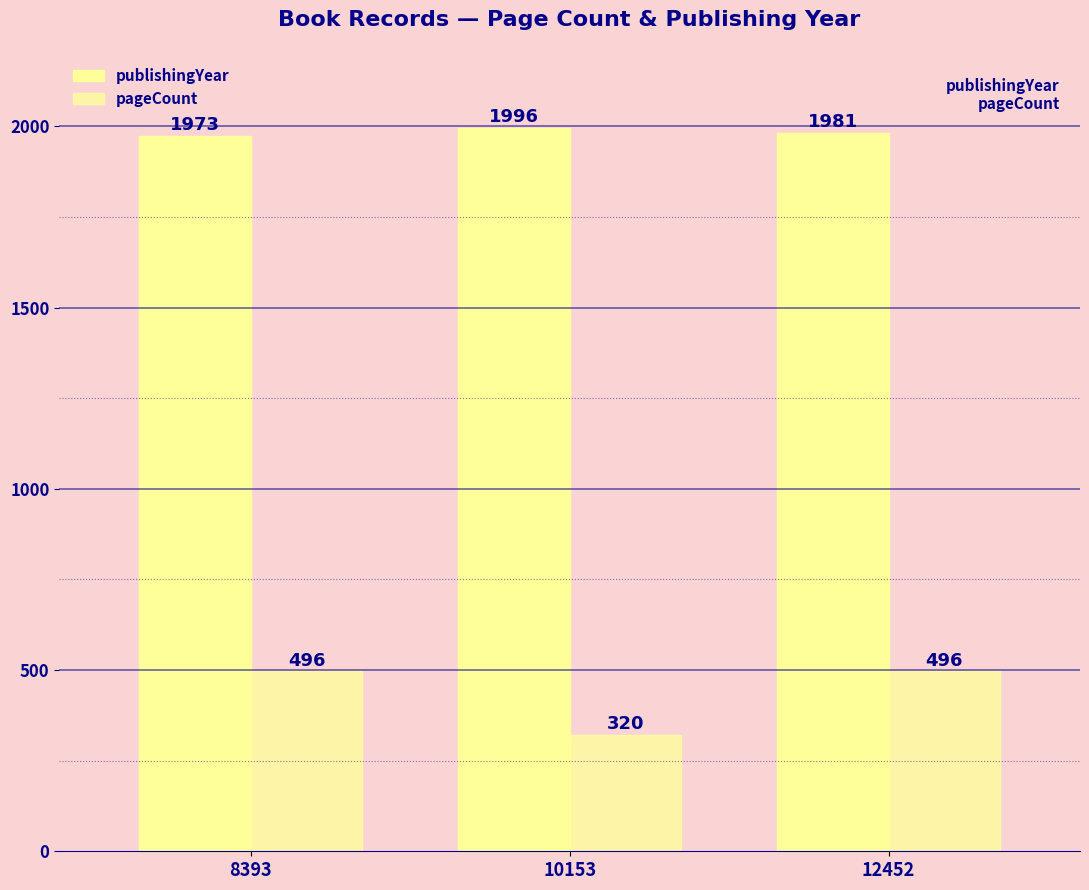

What is the difference between the publishingYear values at 12452 and 8393?

8